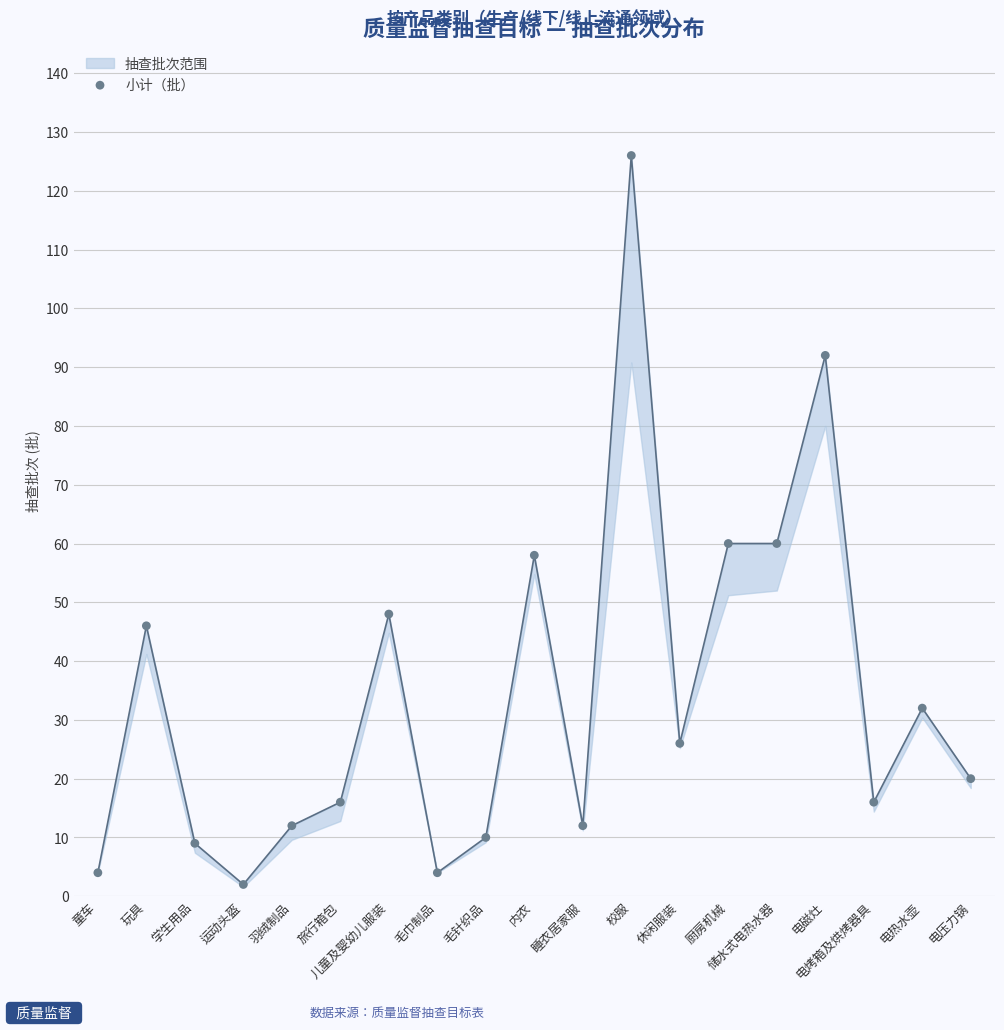

What is the change in value from 童车 to 电磁灶?

+88